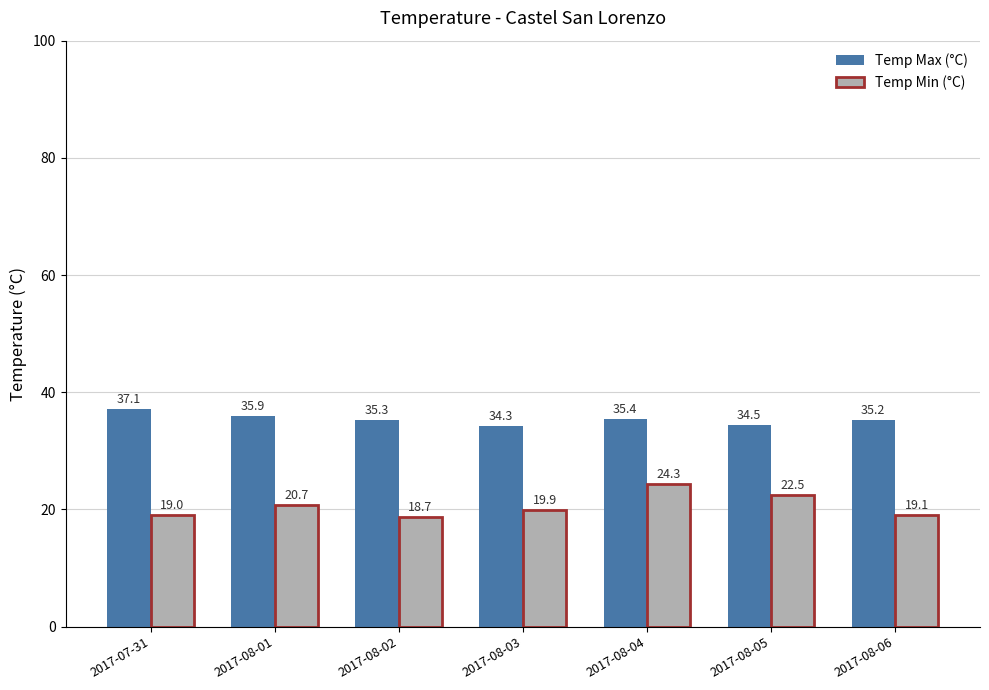

What is the highest value of the Temp Min (°C) series?

24.3